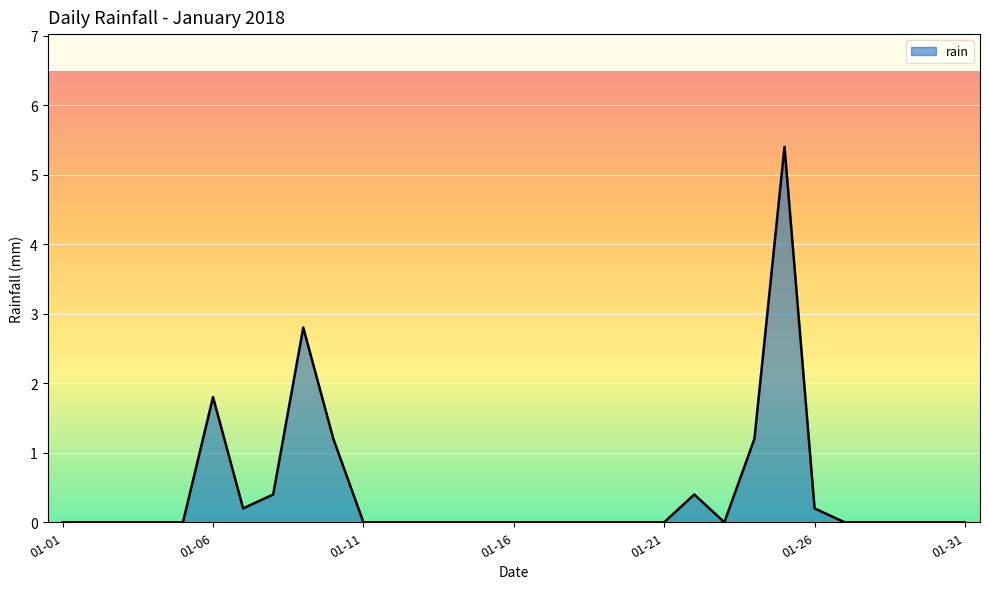

What is the maximum value shown in the chart?

5.4